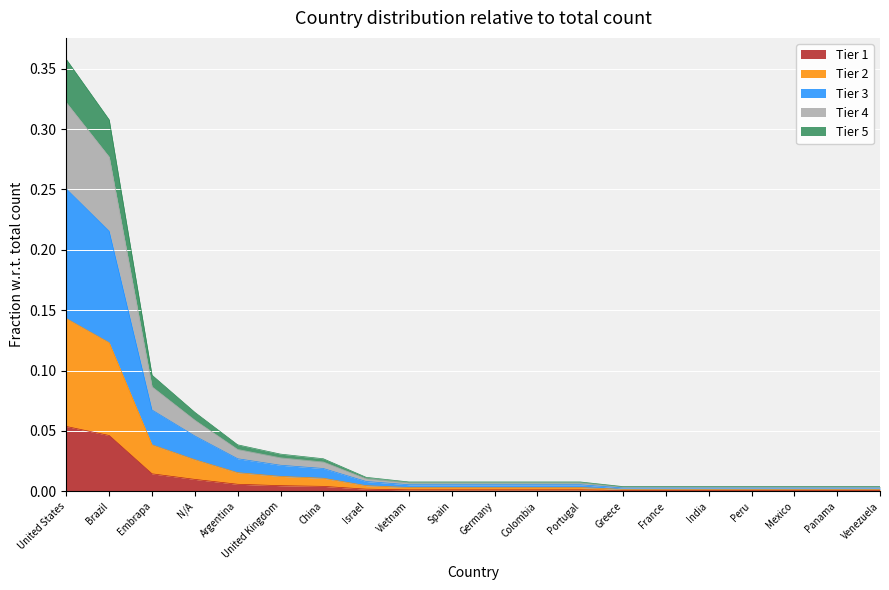

At which category is the sum across all series the highest?

United States